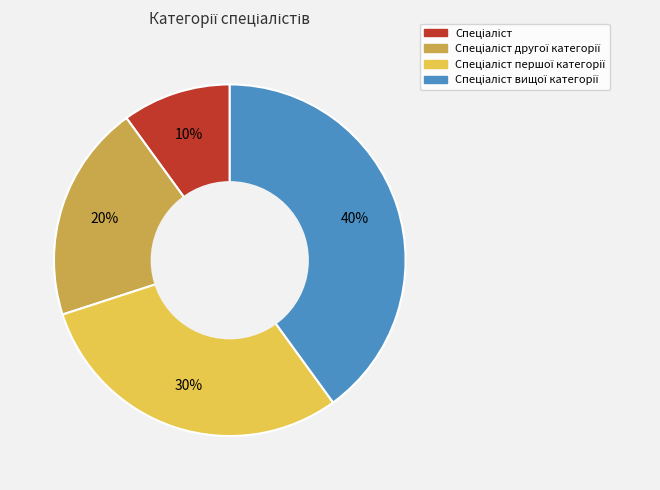

Is there a majority slice in this chart?

No